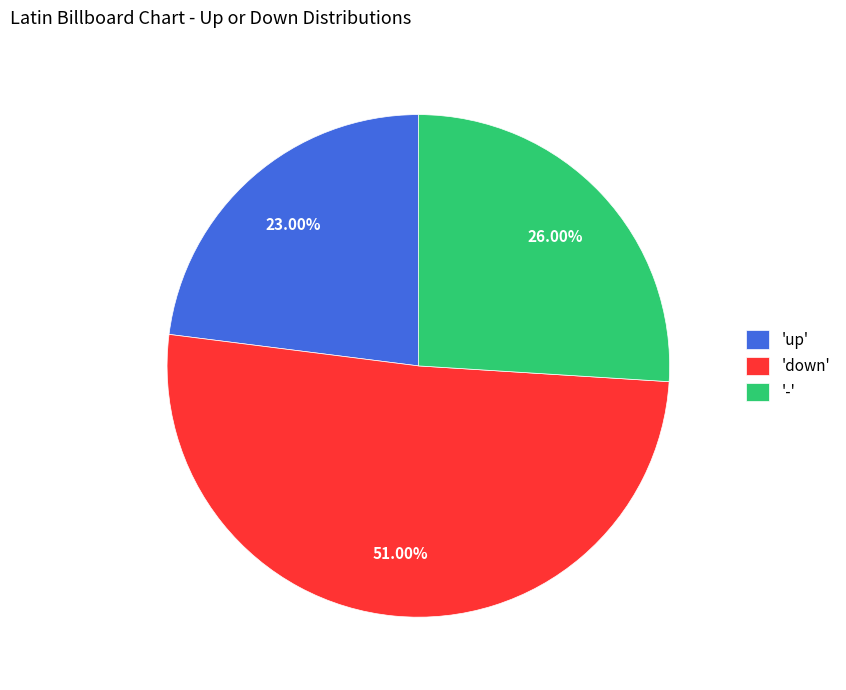

Which category has the biggest portion of the pie?

'down'